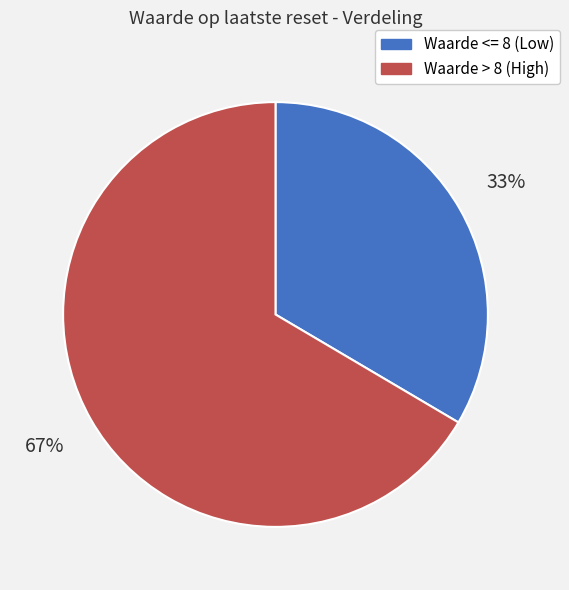

Is there any slice that represents more than half of the pie?

Yes